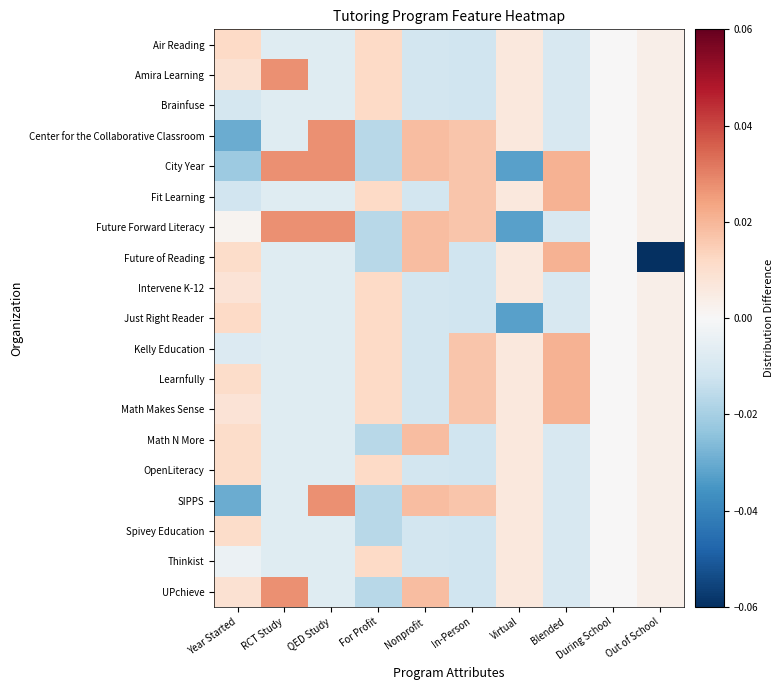

Reading left to right, extract all data points from this chart.

Air Reading: Year Started=0.0	RCT Study=-0.0	QED Study=-0.0	For Profit=0.0	Nonprofit=-0.0	In-Person=-0.0	Virtual=0.0	Blended=-0.0	During School=0.0	Out of School=0.0
Amira Learning: Year Started=0.0	RCT Study=0.0	QED Study=-0.0	For Profit=0.0	Nonprofit=-0.0	In-Person=-0.0	Virtual=0.0	Blended=-0.0	During School=0.0	Out of School=0.0
Brainfuse: Year Started=-0.0	RCT Study=-0.0	QED Study=-0.0	For Profit=0.0	Nonprofit=-0.0	In-Person=-0.0	Virtual=0.0	Blended=-0.0	During School=0.0	Out of School=0.0
Center for the Collaborative Classroom: Year Started=-0.0	RCT Study=-0.0	QED Study=0.0	For Profit=-0.0	Nonprofit=0.0	In-Person=0.0	Virtual=0.0	Blended=-0.0	During School=0.0	Out of School=0.0
City Year: Year Started=-0.0	RCT Study=0.0	QED Study=0.0	For Profit=-0.0	Nonprofit=0.0	In-Person=0.0	Virtual=-0.0	Blended=0.0	During School=0.0	Out of School=0.0
Fit Learning: Year Started=-0.0	RCT Study=-0.0	QED Study=-0.0	For Profit=0.0	Nonprofit=-0.0	In-Person=0.0	Virtual=0.0	Blended=0.0	During School=0.0	Out of School=0.0
Future Forward Literacy: Year Started=0.0	RCT Study=0.0	QED Study=0.0	For Profit=-0.0	Nonprofit=0.0	In-Person=0.0	Virtual=-0.0	Blended=-0.0	During School=0.0	Out of School=0.0
Future of Reading: Year Started=0.0	RCT Study=-0.0	QED Study=-0.0	For Profit=-0.0	Nonprofit=0.0	In-Person=-0.0	Virtual=0.0	Blended=0.0	During School=0.0	Out of School=-0.1
Intervene K-12: Year Started=0.0	RCT Study=-0.0	QED Study=-0.0	For Profit=0.0	Nonprofit=-0.0	In-Person=-0.0	Virtual=0.0	Blended=-0.0	During School=0.0	Out of School=0.0
Just Right Reader: Year Started=0.0	RCT Study=-0.0	QED Study=-0.0	For Profit=0.0	Nonprofit=-0.0	In-Person=-0.0	Virtual=-0.0	Blended=-0.0	During School=0.0	Out of School=0.0
Kelly Education: Year Started=-0.0	RCT Study=-0.0	QED Study=-0.0	For Profit=0.0	Nonprofit=-0.0	In-Person=0.0	Virtual=0.0	Blended=0.0	During School=0.0	Out of School=0.0
Learnfully: Year Started=0.0	RCT Study=-0.0	QED Study=-0.0	For Profit=0.0	Nonprofit=-0.0	In-Person=0.0	Virtual=0.0	Blended=0.0	During School=0.0	Out of School=0.0
Math Makes Sense: Year Started=0.0	RCT Study=-0.0	QED Study=-0.0	For Profit=0.0	Nonprofit=-0.0	In-Person=0.0	Virtual=0.0	Blended=0.0	During School=0.0	Out of School=0.0
Math N More: Year Started=0.0	RCT Study=-0.0	QED Study=-0.0	For Profit=-0.0	Nonprofit=0.0	In-Person=-0.0	Virtual=0.0	Blended=-0.0	During School=0.0	Out of School=0.0
OpenLiteracy: Year Started=0.0	RCT Study=-0.0	QED Study=-0.0	For Profit=0.0	Nonprofit=-0.0	In-Person=-0.0	Virtual=0.0	Blended=-0.0	During School=0.0	Out of School=0.0
SIPPS: Year Started=-0.0	RCT Study=-0.0	QED Study=0.0	For Profit=-0.0	Nonprofit=0.0	In-Person=0.0	Virtual=0.0	Blended=-0.0	During School=0.0	Out of School=0.0
Spivey Education: Year Started=0.0	RCT Study=-0.0	QED Study=-0.0	For Profit=-0.0	Nonprofit=-0.0	In-Person=-0.0	Virtual=0.0	Blended=-0.0	During School=0.0	Out of School=0.0
Thinkist: Year Started=-0.0	RCT Study=-0.0	QED Study=-0.0	For Profit=0.0	Nonprofit=-0.0	In-Person=-0.0	Virtual=0.0	Blended=-0.0	During School=0.0	Out of School=0.0
UPchieve: Year Started=0.0	RCT Study=0.0	QED Study=-0.0	For Profit=-0.0	Nonprofit=0.0	In-Person=-0.0	Virtual=0.0	Blended=-0.0	During School=0.0	Out of School=0.0